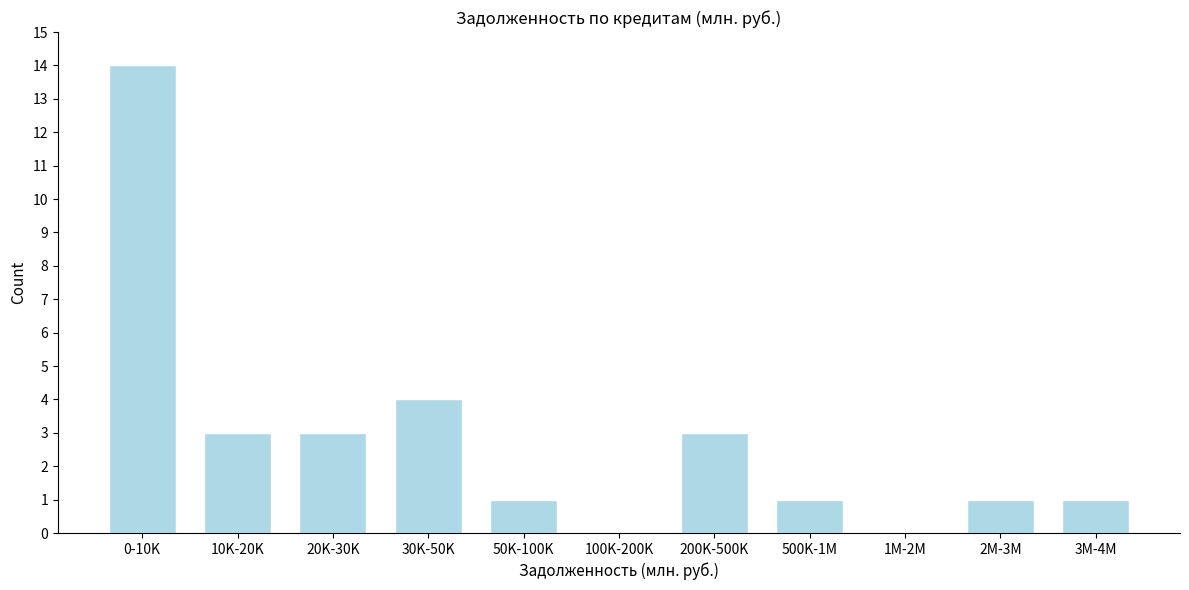

Reading right to left, transcribe all the data shown in this chart.

3M-4M=1	2M-3M=1	1M-2M=0	500K-1M=1	200K-500K=3	100K-200K=0	50K-100K=1	30K-50K=4	20K-30K=3	10K-20K=3	0-10K=14